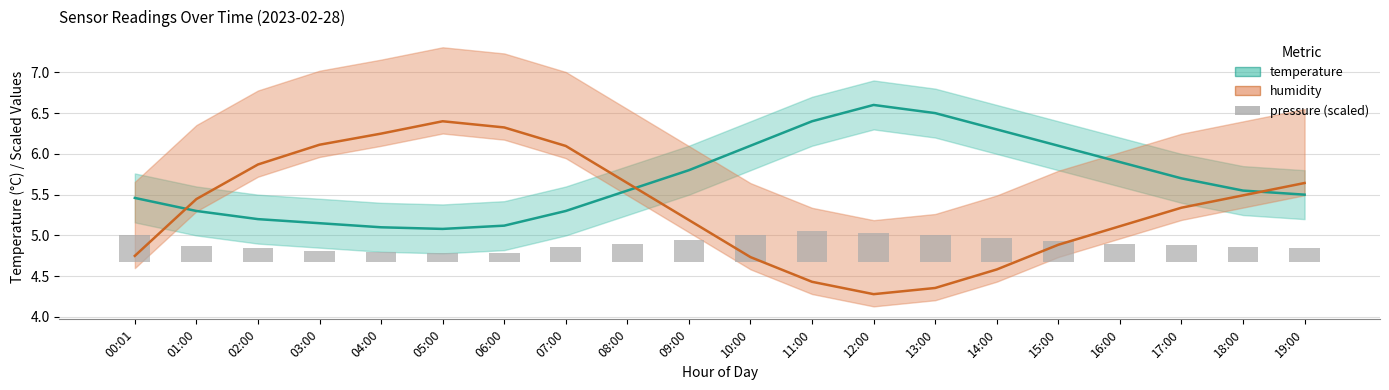

True or false: temperature has a value of 5.3 at 01:00.

True